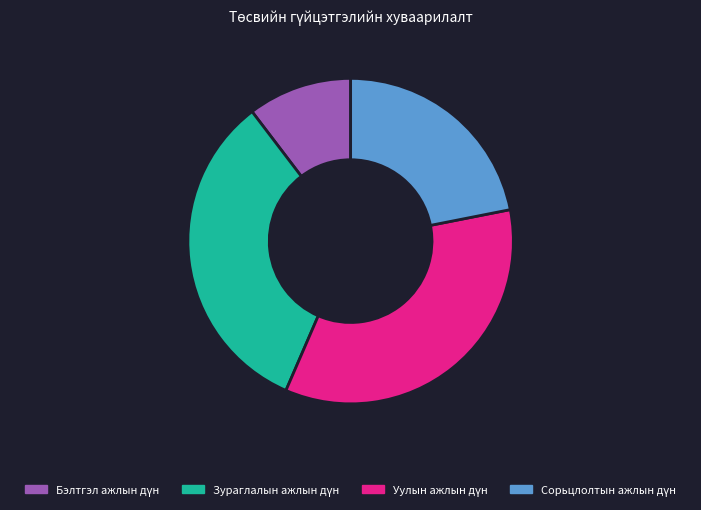

Is there a majority slice in this chart?

No